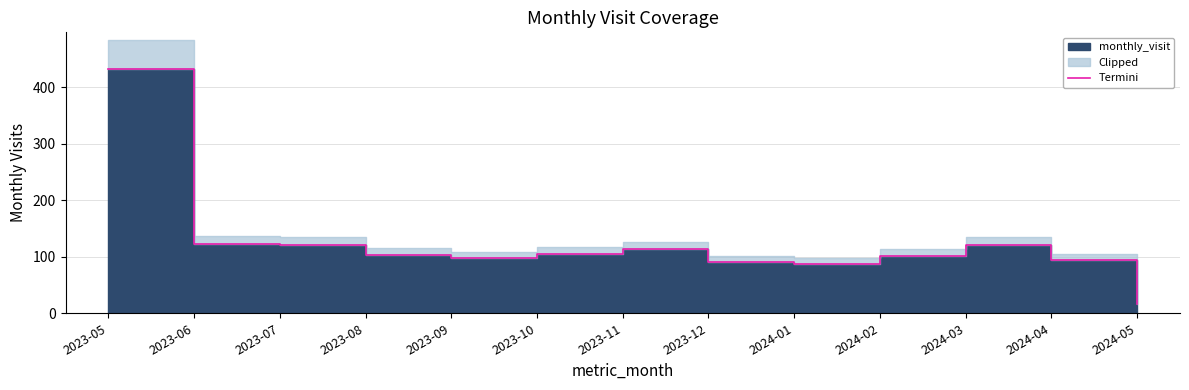

True or false: the data shows 34 at 2023-10.

False